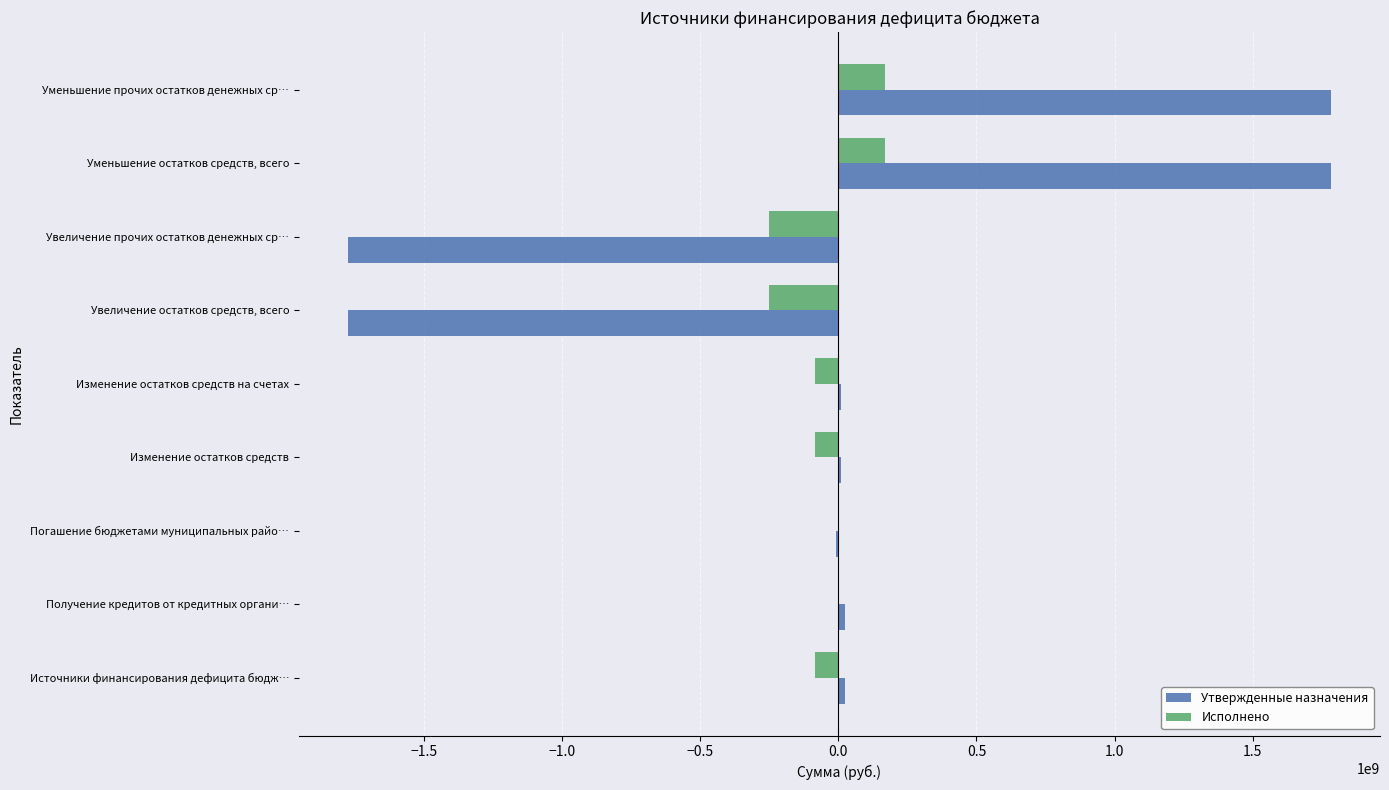

What is the greatest value displayed?

1782273951.9